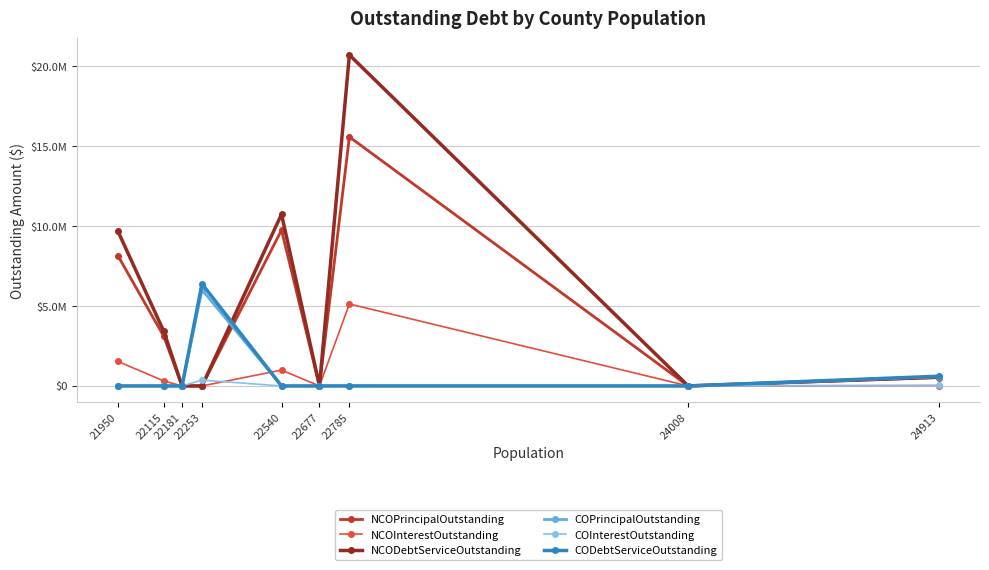

Rank the series at 22181 from highest to lowest value.

NCOPrincipalOutstanding, NCOInterestOutstanding, NCODebtServiceOutstanding, COPrincipalOutstanding, COInterestOutstanding, CODebtServiceOutstanding